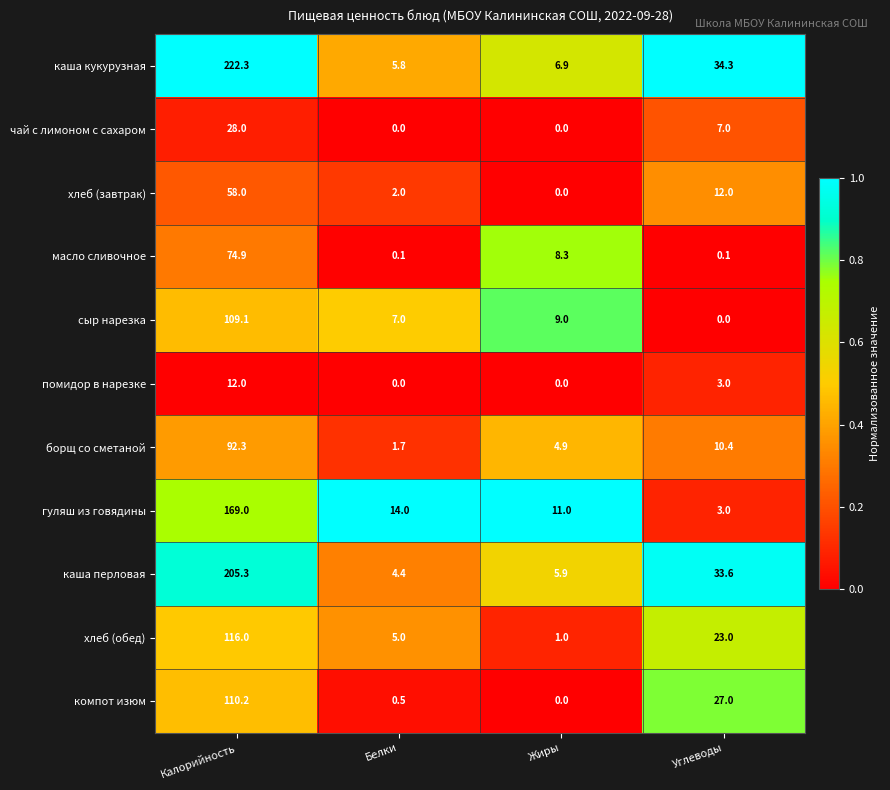

Where is борщ со сметаной nearest to the value 47?

Углеводы